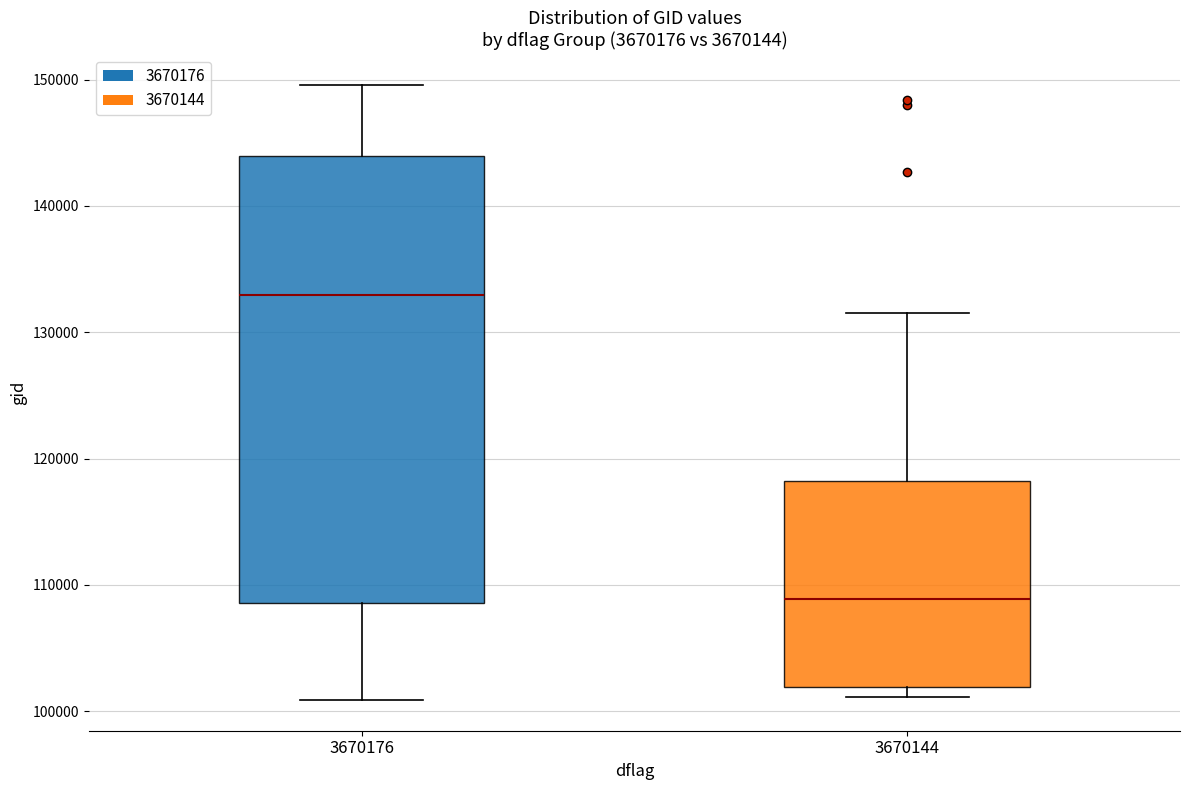

Where is the upper edge of the box at x = 3670176 on the y-axis? The values are not printed on the chart, so give them approximately, as read against the axis.

144000